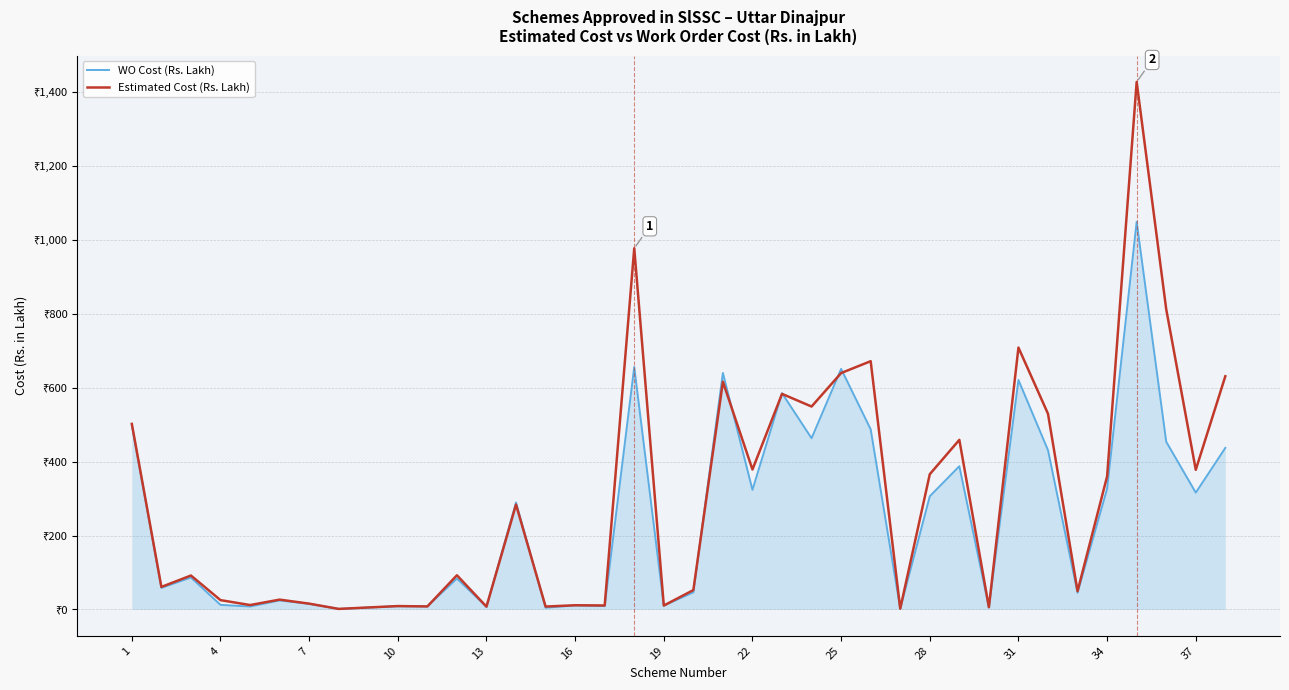

Rank the series by their average value, from highest to lowest.

Estimated Cost (Rs. Lakh), WO Cost (Rs. Lakh)